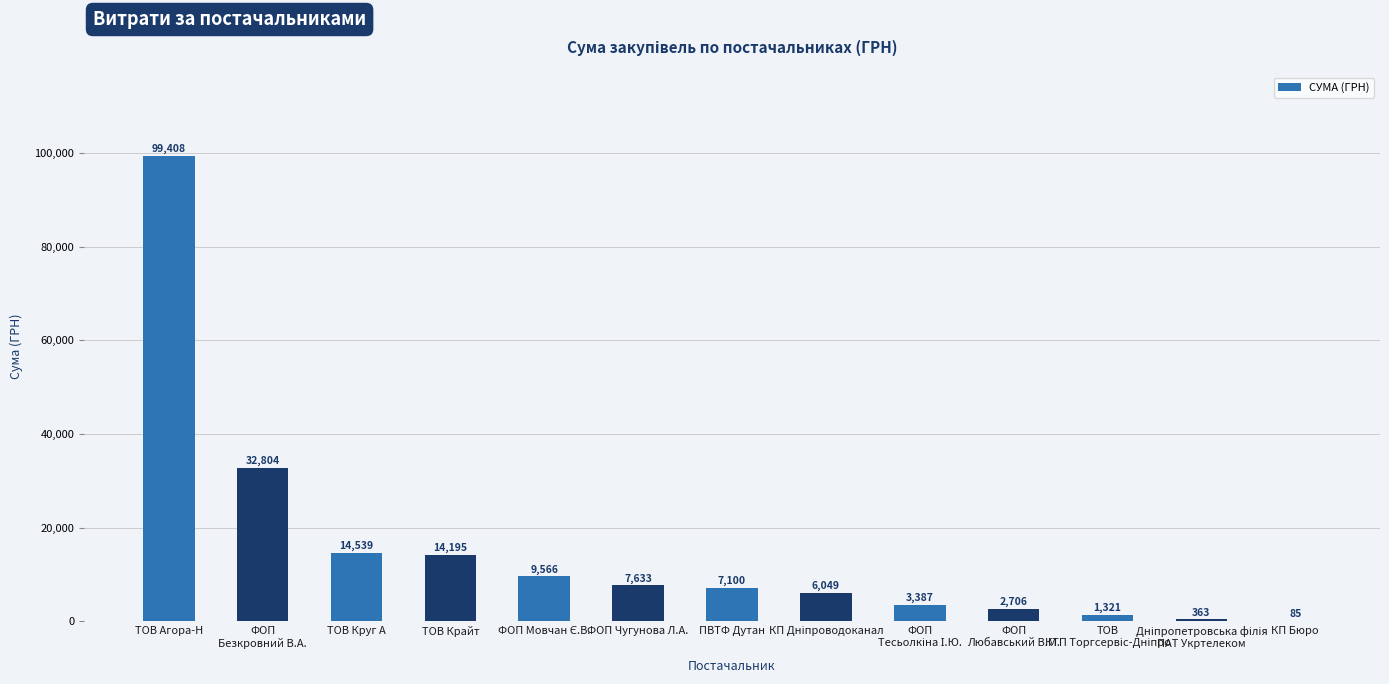

What value does the data have at ТОВ Агора-Н?

99408.3